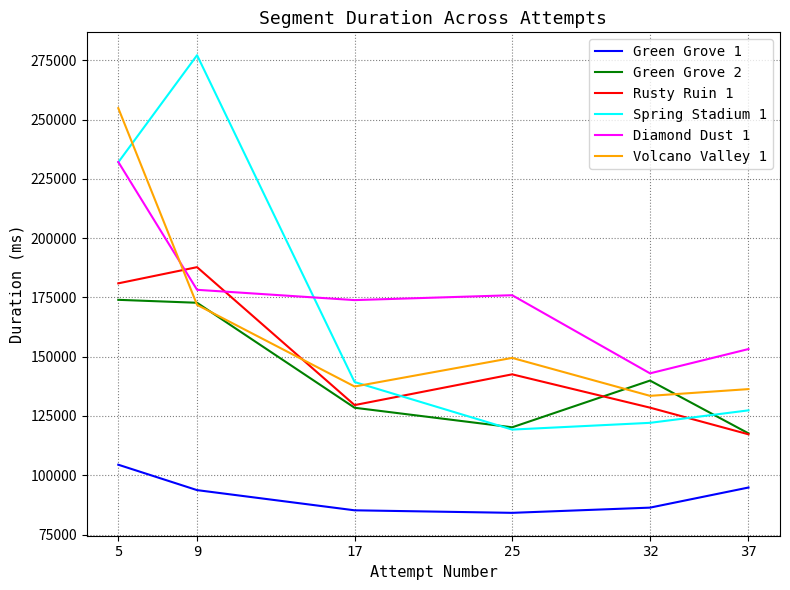

Which series ends up on top after the final intersection of Rusty Ruin 1 and Spring Stadium 1?

Spring Stadium 1